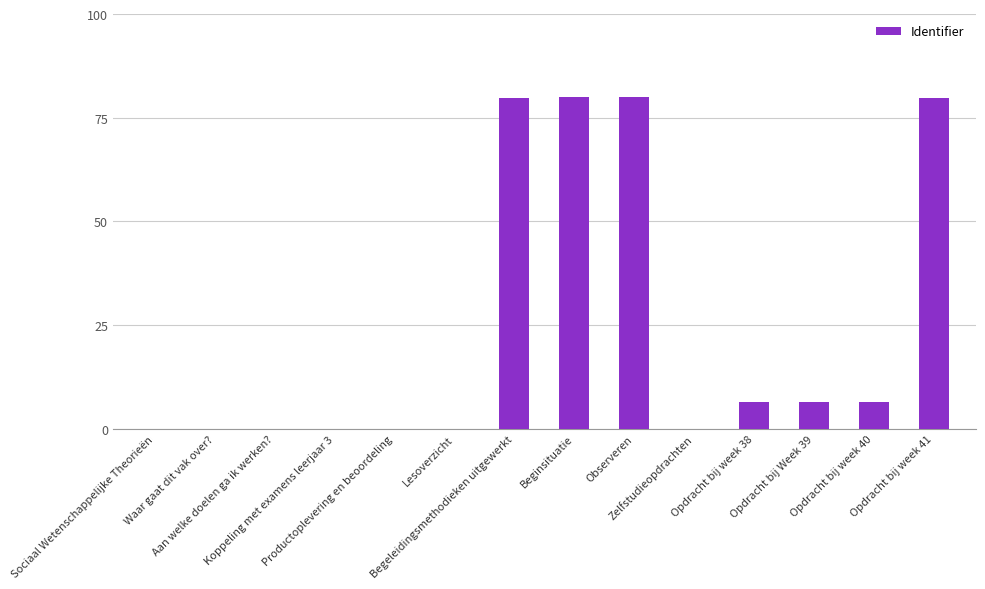

Are the bars horizontal?

No